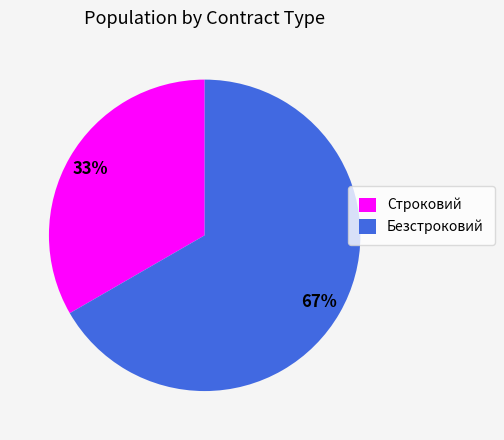

Which slice is the smallest?

Строковий